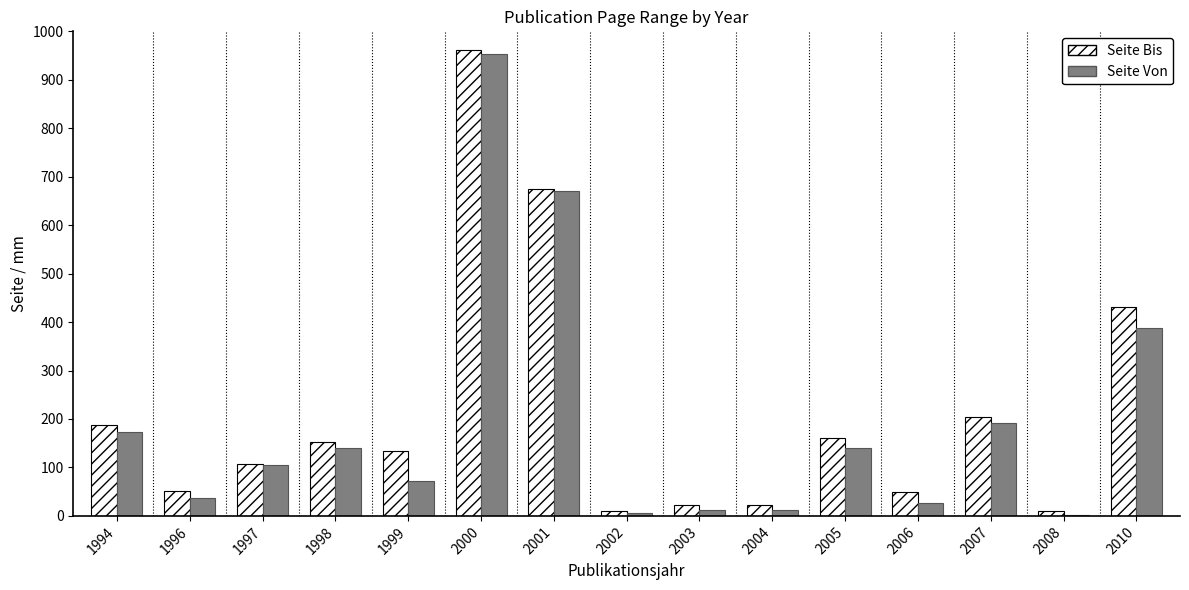

Is it true that Seite Bis equals 431 at 2010?

True